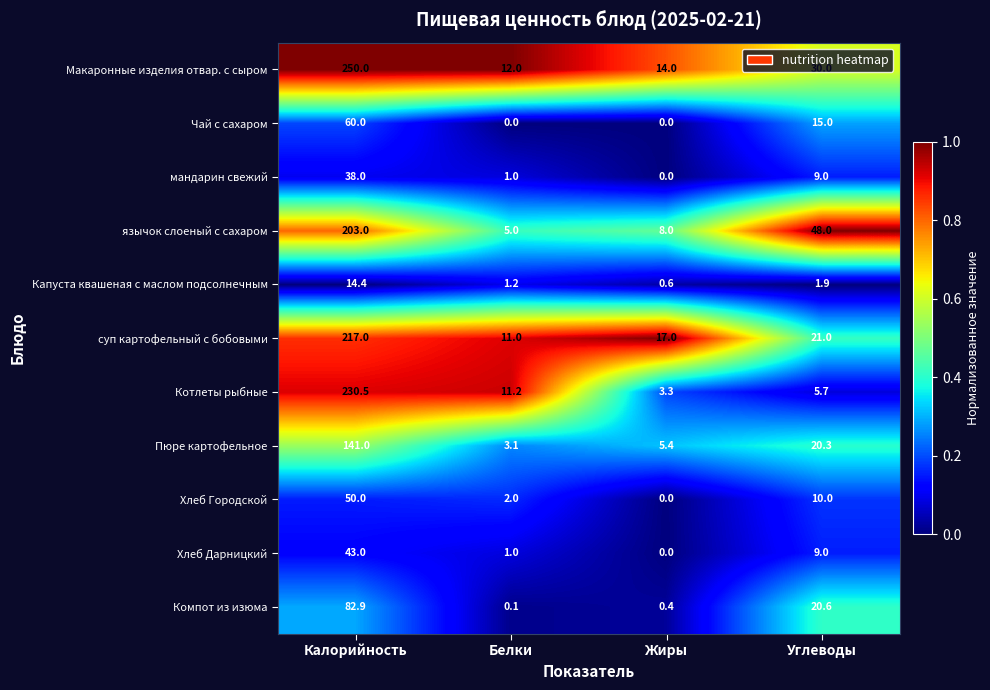

What is the difference between the highest and lowest values at Жиры?

17.0